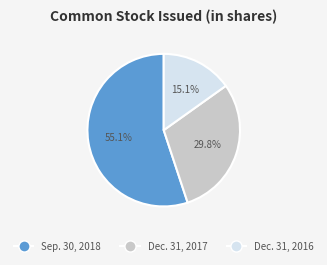

What is the ratio of the value at Sep. 30, 2018 to the value at Dec. 31, 2017?

1.8